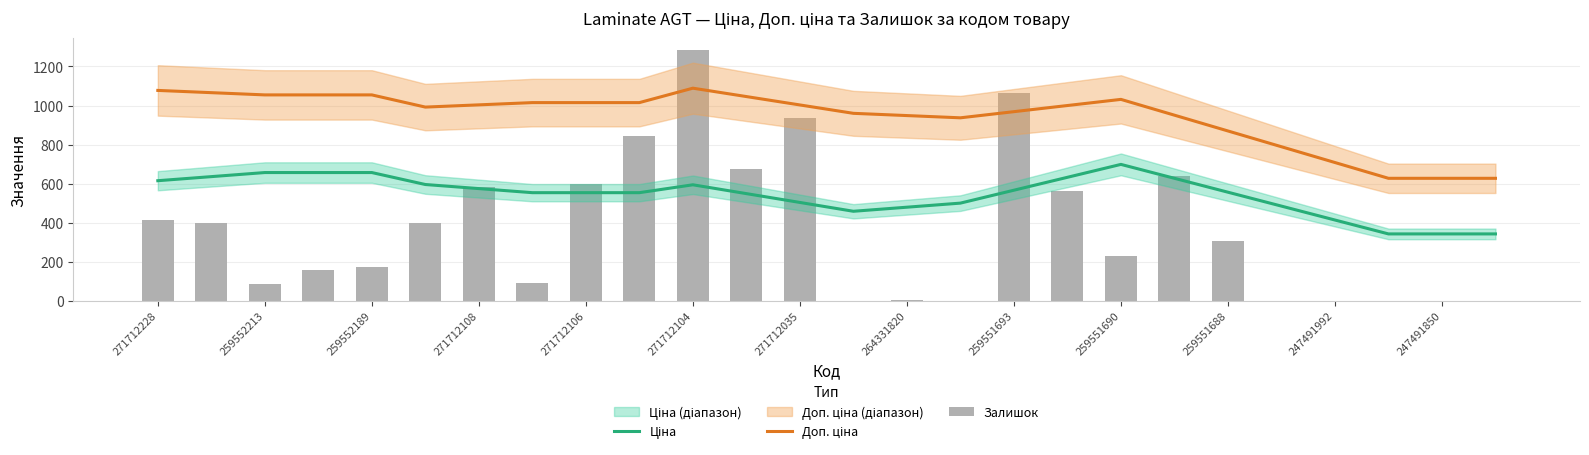

Reading right to left, transcribe all the data shown in this chart.

Ціна: 342.1	342.1	342.1	413.3	484.6	555.8	627.0	698.3	632.1	566.0	499.9	479.0	458.1	503.3	548.6	593.8	553.4	553.4	553.4	574.3	595.2	656.5	656.5	656.5	635.6	614.7
Доп. ціна: 627.0	627.0	627.0	707.9	788.7	869.6	950.5	1031.4	999.9	968.4	936.9	948.4	959.9	1002.9	1045.8	1088.8	1014.8	1014.8	1014.8	1003.3	991.9	1054.3	1054.3	1054.3	1065.8	1077.3
Залишок: 0.0	0.0	0.0	0.0	0.0	305.0	641.0	231.0	562.0	1063.0	0.0	1.0	0.0	936.0	676.0	1282.0	843.0	596.0	89.0	584.0	398.0	171.0	157.0	84.0	398.0	414.0